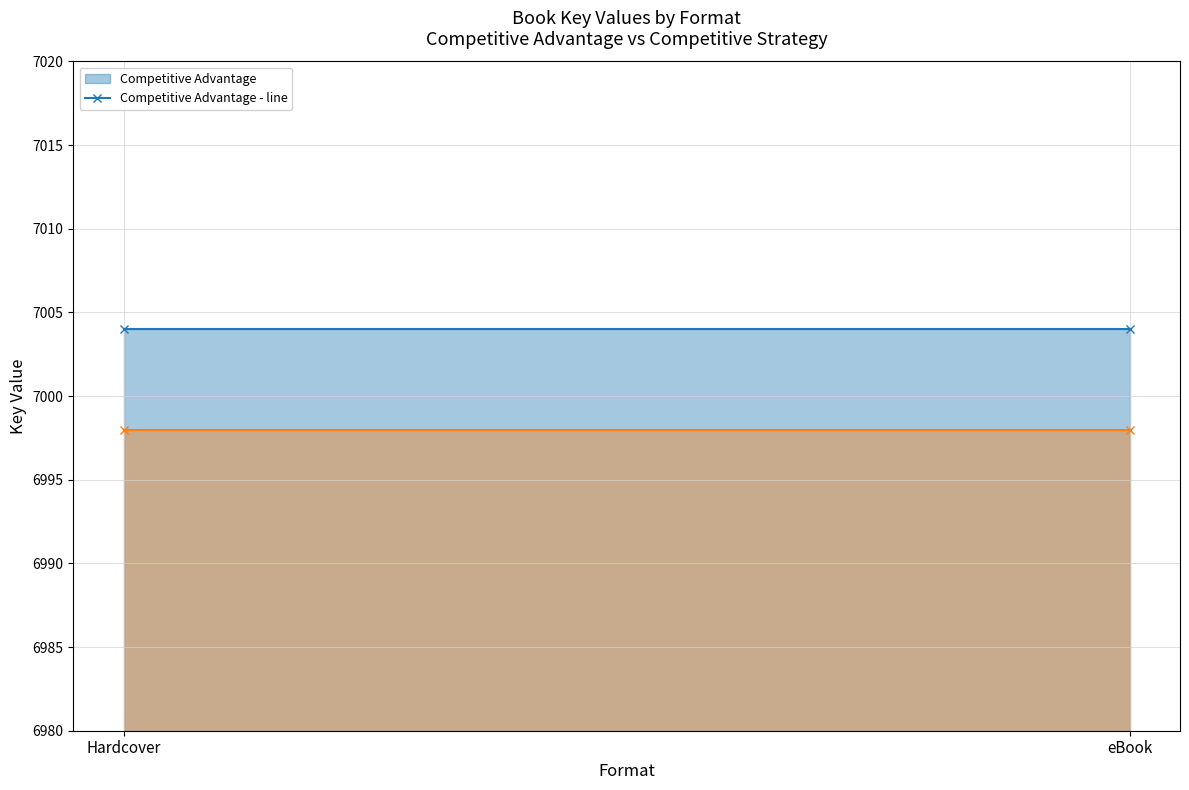

Is the value of Competitive Advantage - line at eBook greater than the value of Competitive Strategy - line at eBook?

Yes